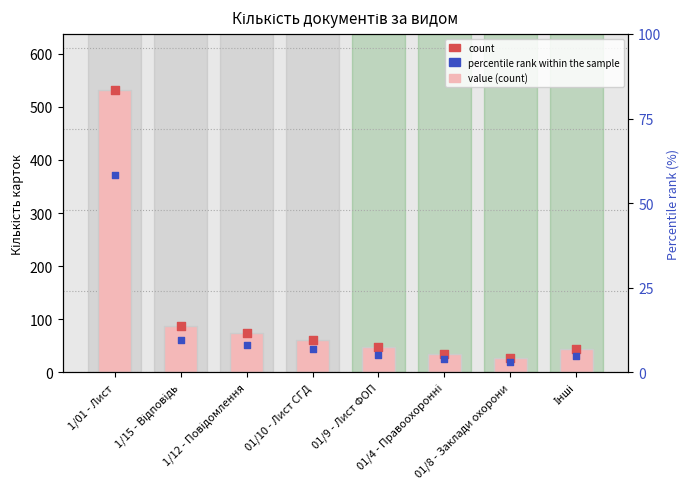

What are all the series names shown in the legend?

value (count), count, percentile rank within the sample